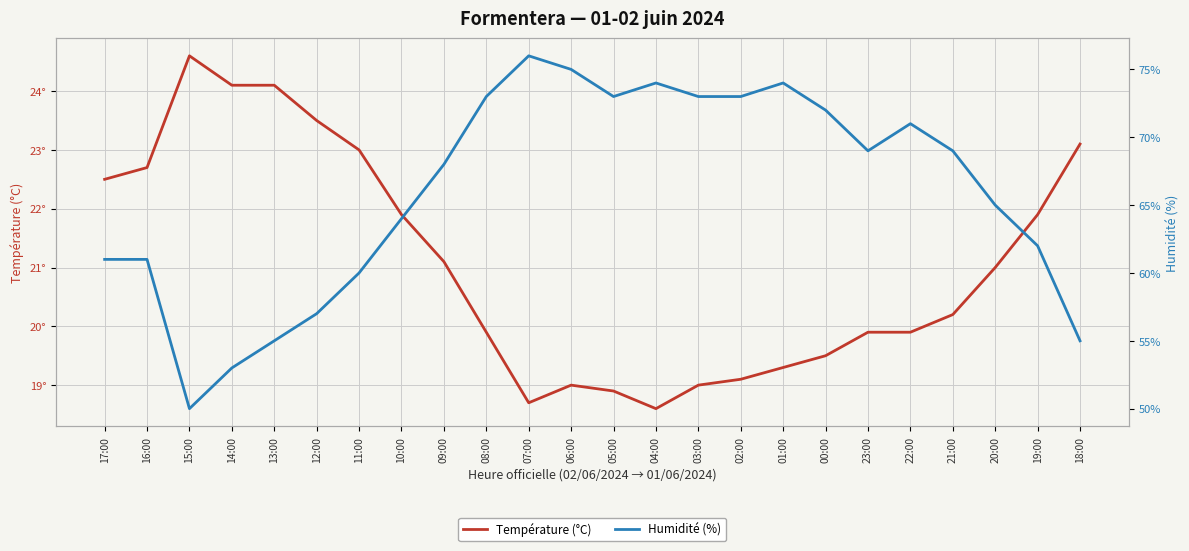

What is the minimum value for Température (°C)?

18.6